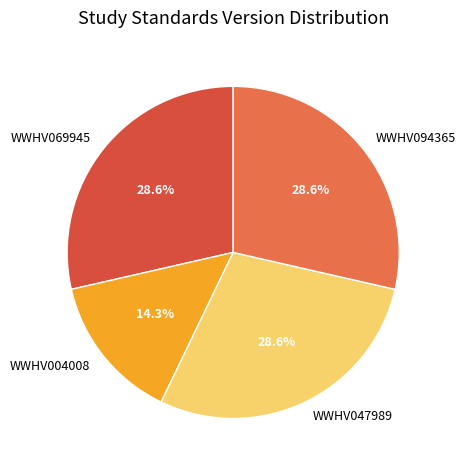

Does WWHV004008 account for over 50% of the chart?

No